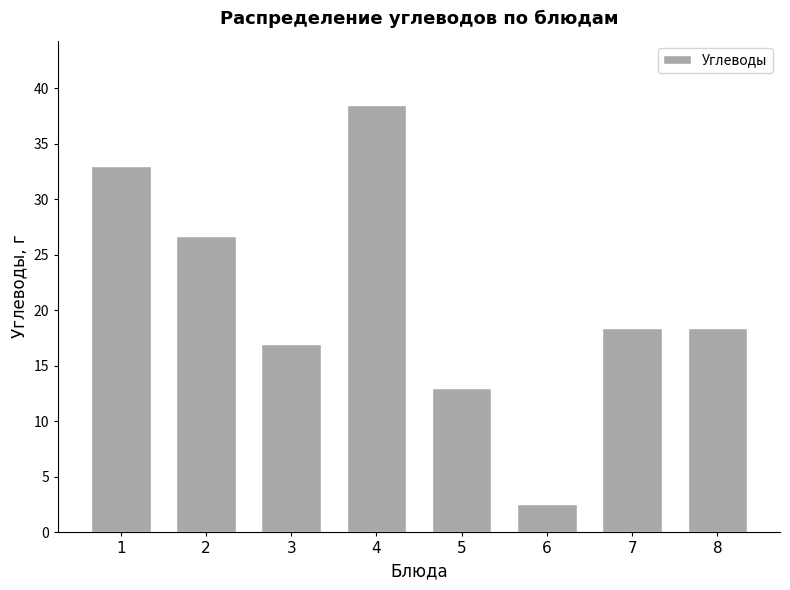

What is the value of the 1st bar from the left?

33.0